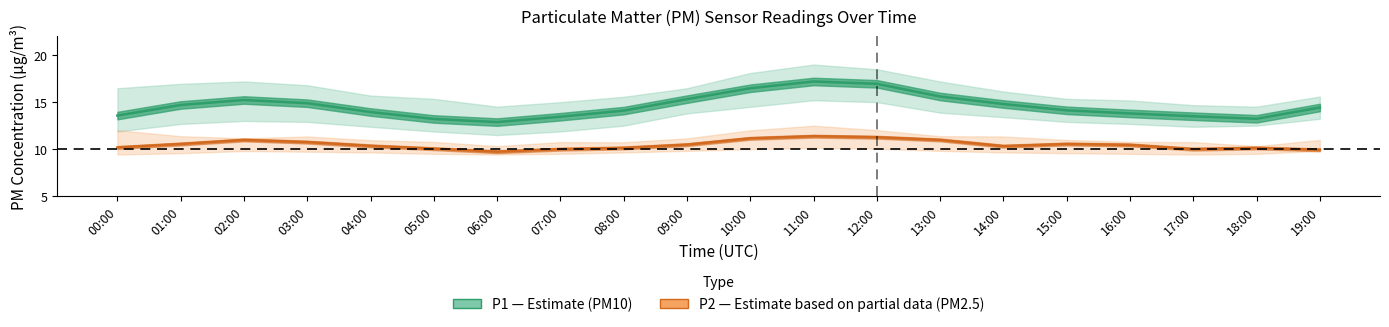

True or false: P2 (PM2.5) and P1 (PM10) cross at least once.

False